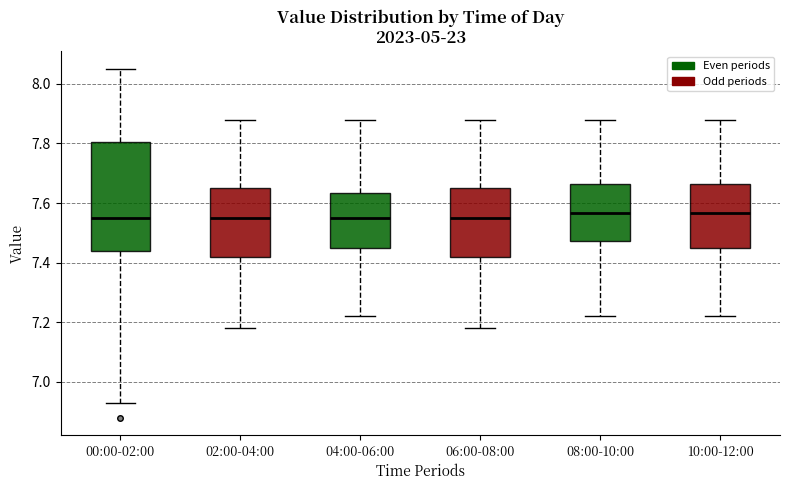

Reading left to right, read every box against the y-axis: the position of its median line, the range the box covers, and the ends of its whiskers. The values are not printed on the chart, so give them approximately, as read against the axis.

00:00-02:00: median 7.56, box 7.44 to 7.80, whiskers 6.94 to 8.06
02:00-04:00: median 7.56, box 7.42 to 7.66, whiskers 7.18 to 7.88
04:00-06:00: median 7.56, box 7.46 to 7.64, whiskers 7.22 to 7.88
06:00-08:00: median 7.56, box 7.42 to 7.66, whiskers 7.18 to 7.88
08:00-10:00: median 7.56, box 7.48 to 7.66, whiskers 7.22 to 7.88
10:00-12:00: median 7.56, box 7.46 to 7.66, whiskers 7.22 to 7.88